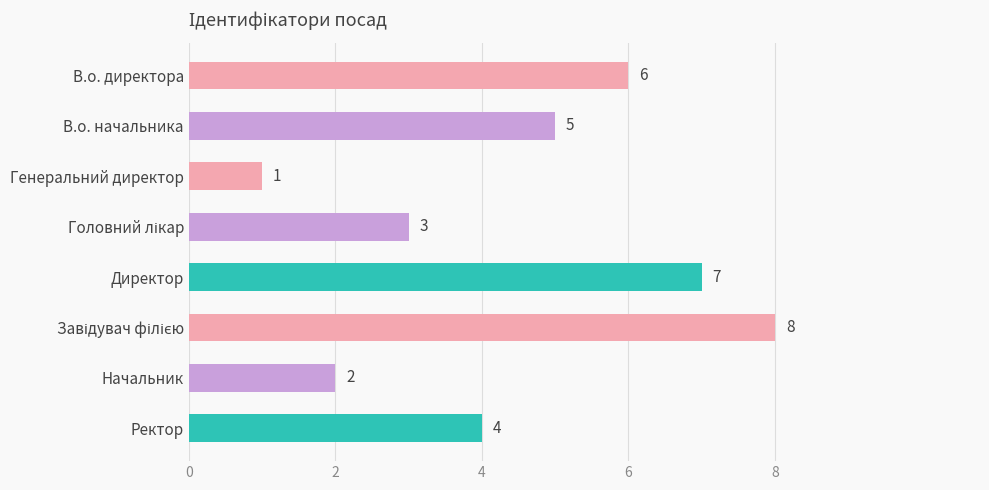

Which category has the lowest value across all series?

Генеральний директор